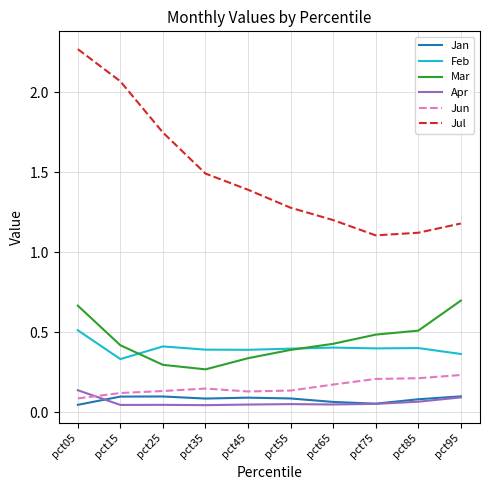

The value of Jan at pct25 is 0.0. True or false?

False